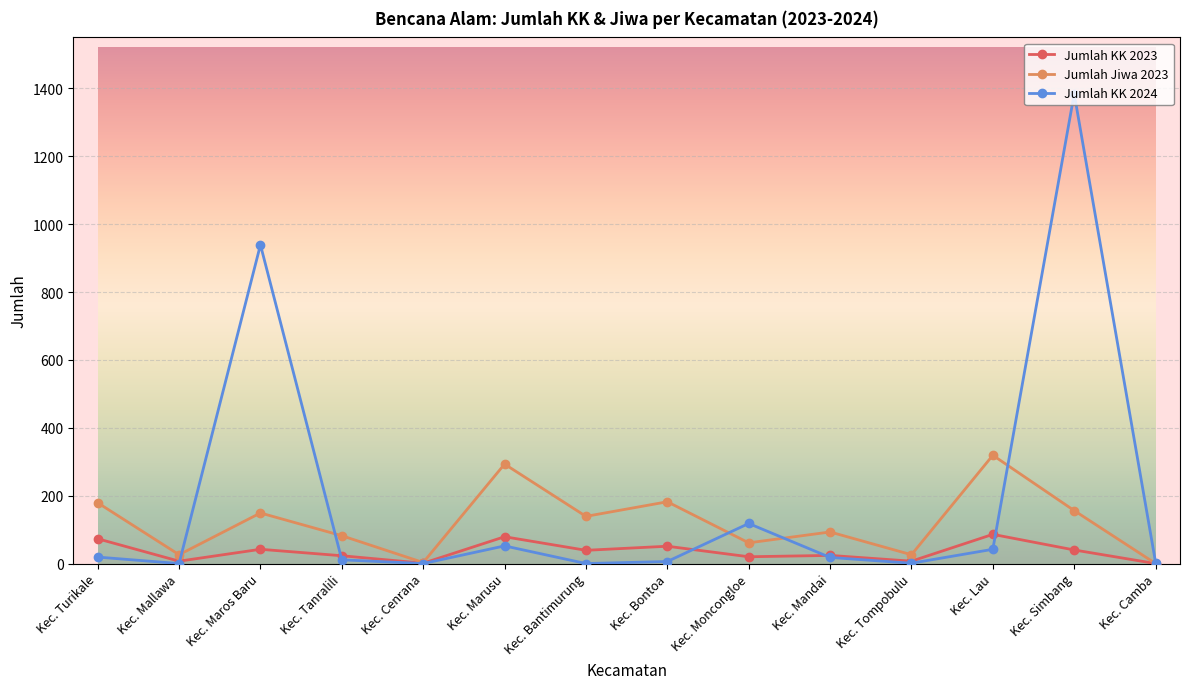

At which category is the sum across all series the highest?

Kec. Simbang